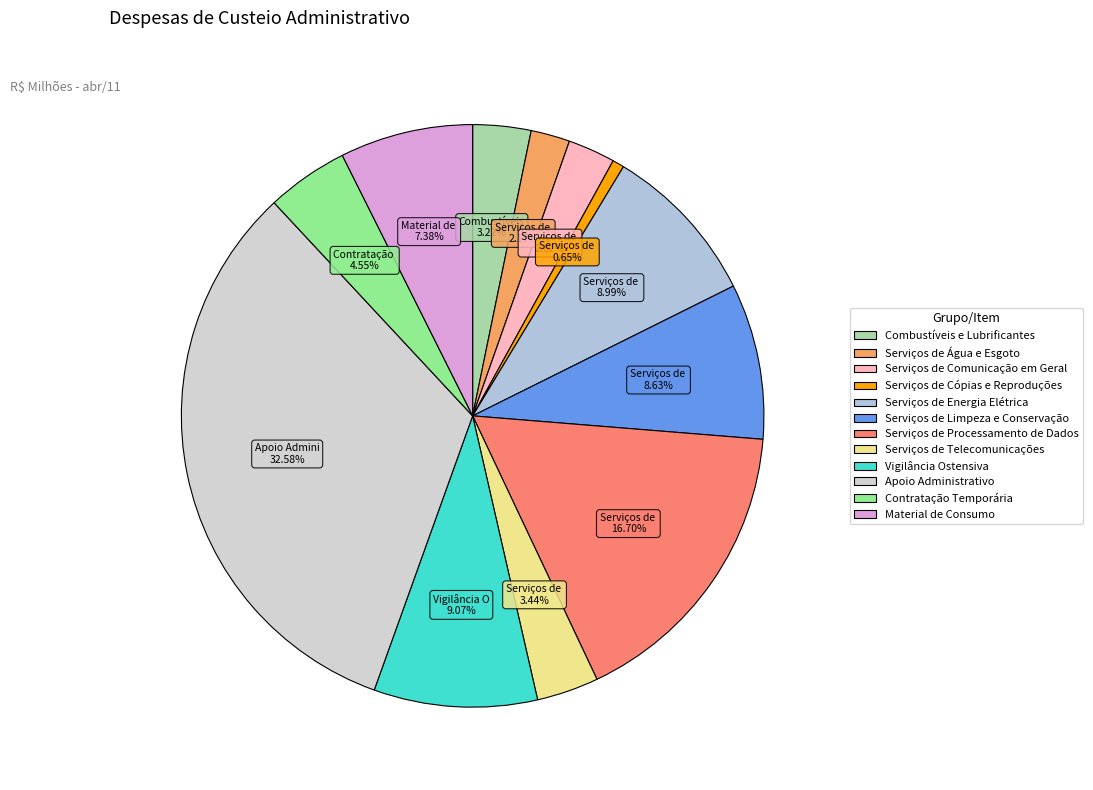

To the nearest percent, what is the difference between the largest and smallest slice percentages?

32%